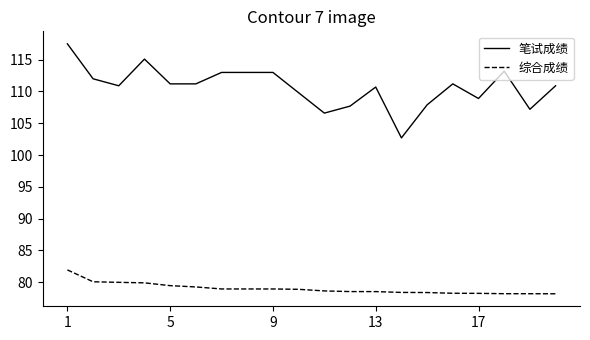

Which series has the widest spread of values?

笔试成绩